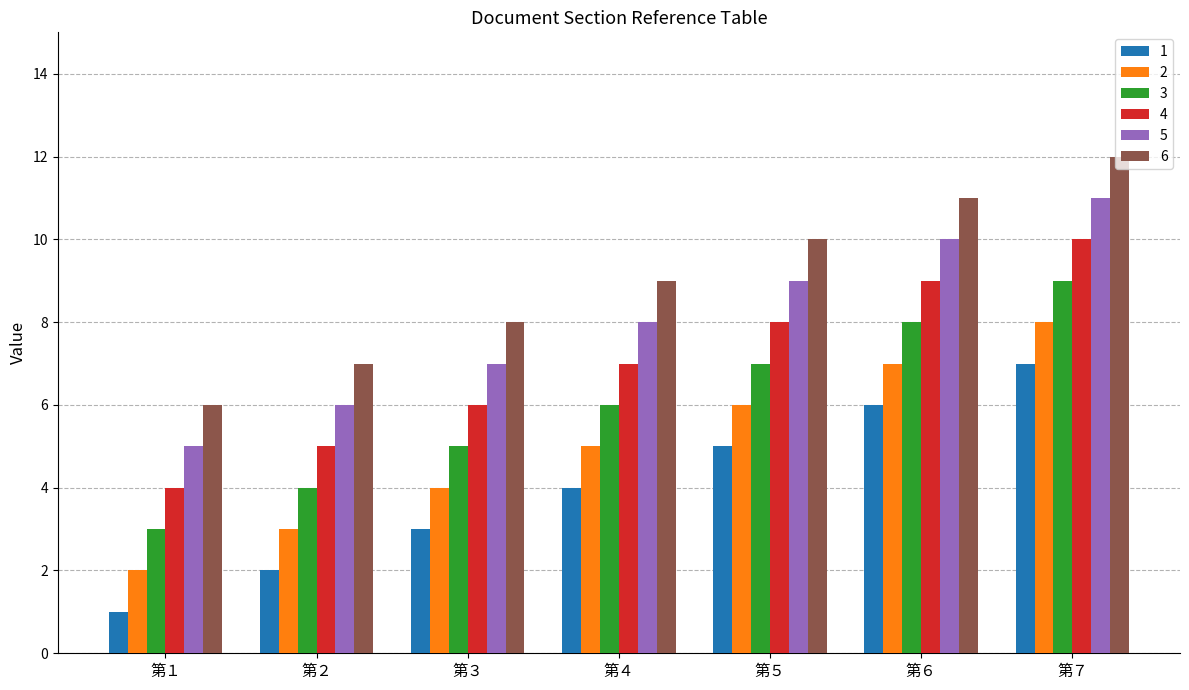

Which series has the largest total across all categories?

6